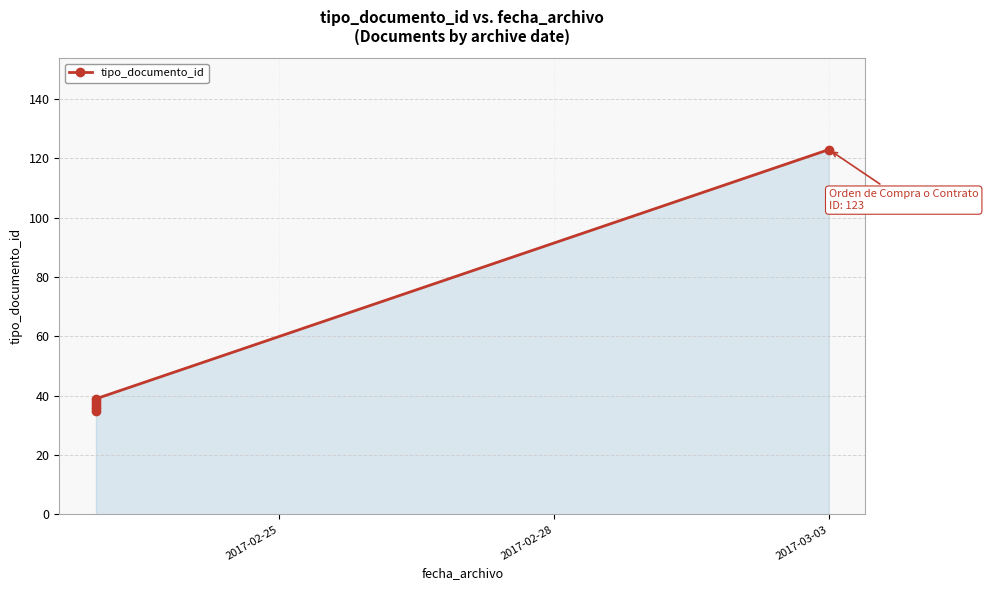

What is the maximum value shown in the chart?

123